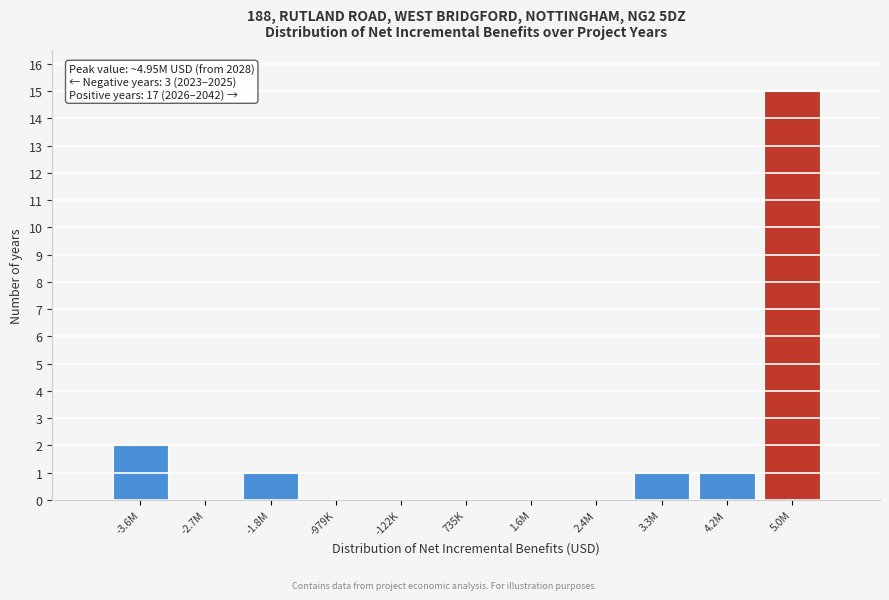

Reading right to left, transcribe all the data shown in this chart.

5.0M=15	4.2M=1	3.3M=1	2.4M=0	1.6M=0	735K=0	-122K=0	-979K=0	-1.8M=1	-2.7M=0	-3.6M=2